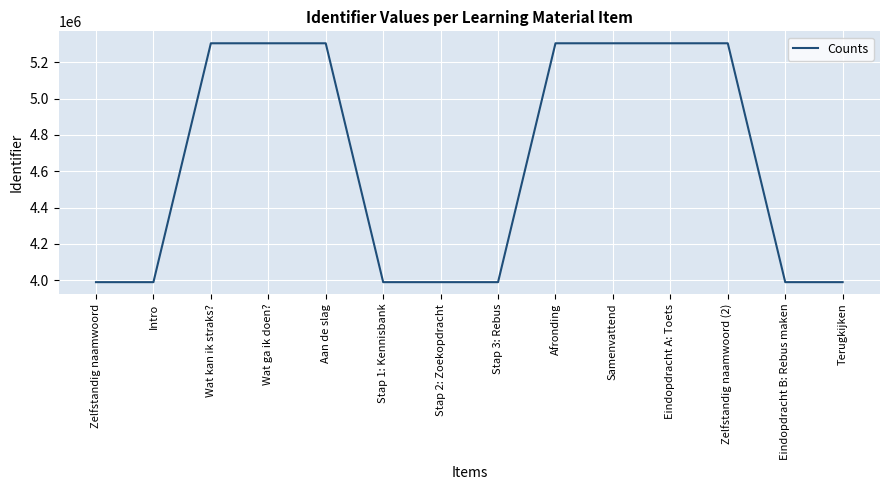

What is the change in value from Stap 1: Kennisbank to Stap 2: Zoekopdracht?

+4